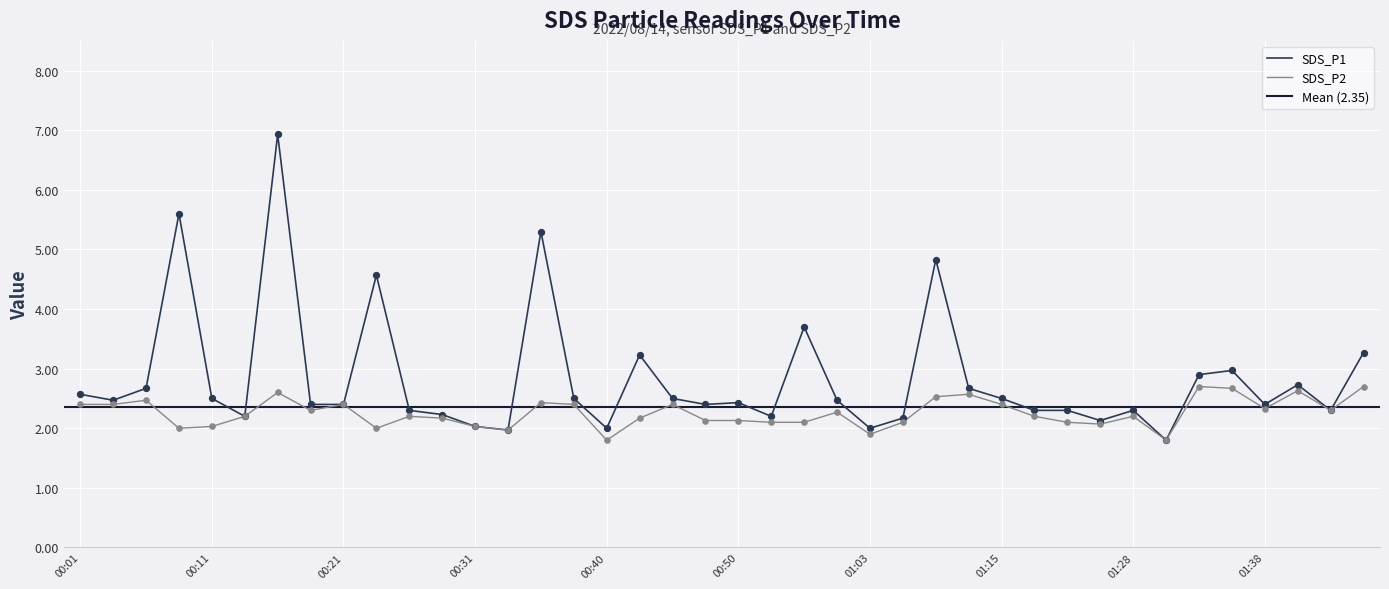

Which series contains the highest Y value?

SDS_P1